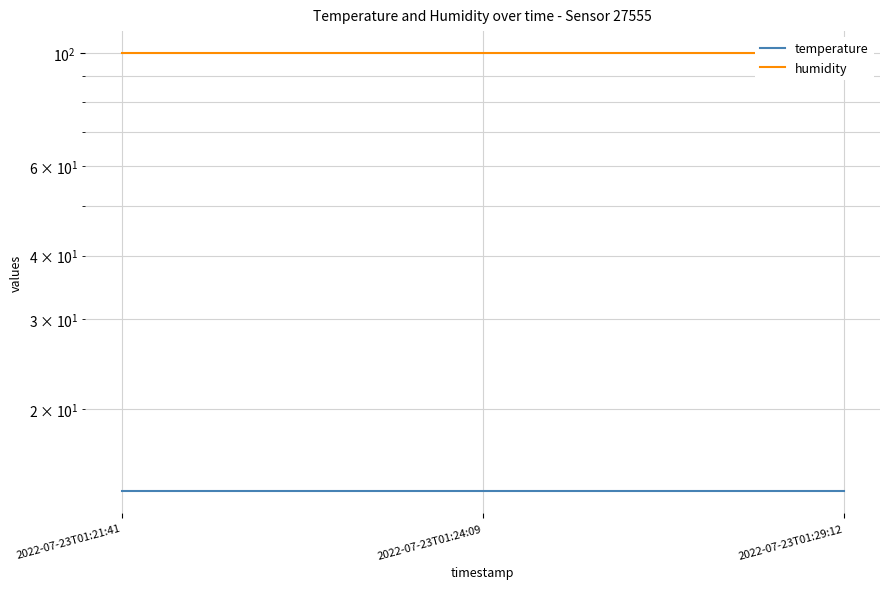

At 2022-07-23T01:24:09, list the series in order from largest to smallest.

humidity, temperature